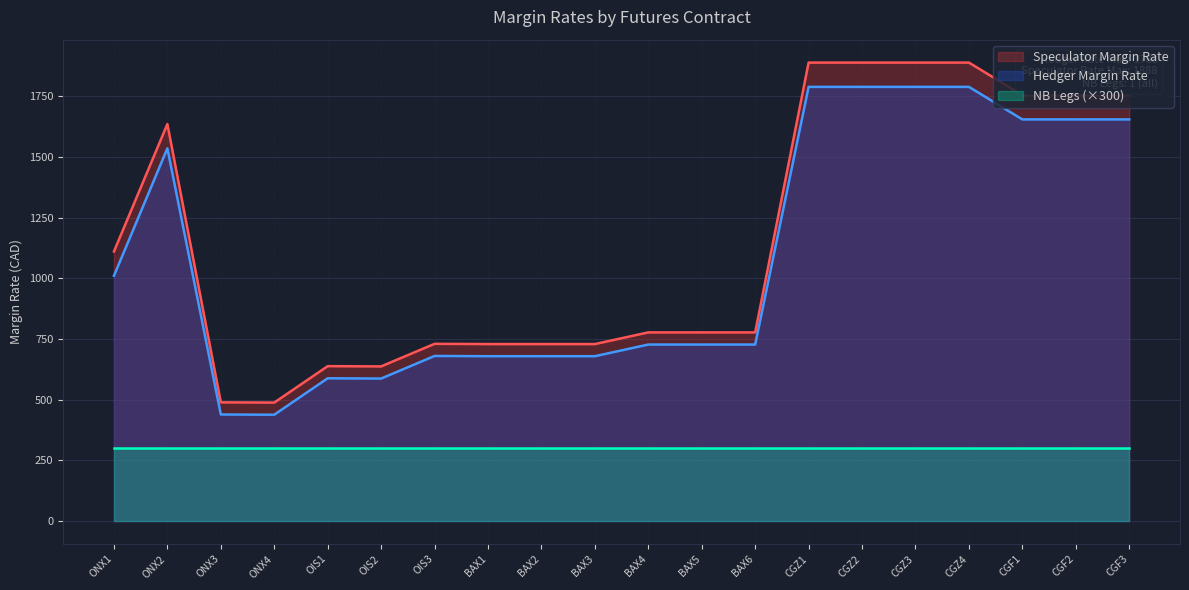

At how many categories does at least one series exceed 853?

9